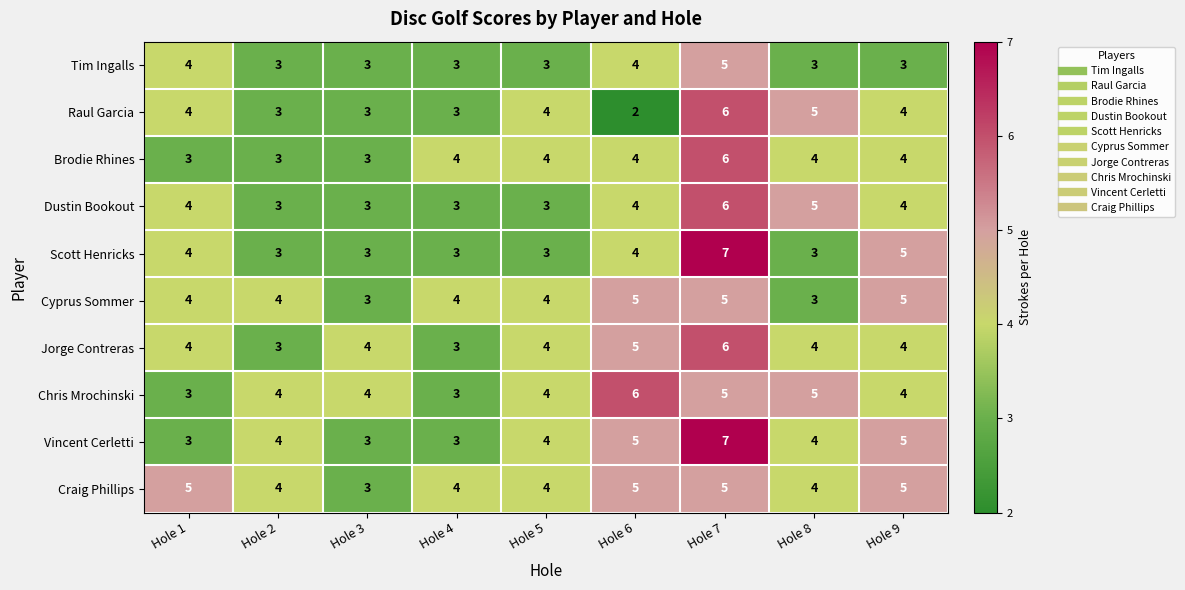

What is the average value of the Vincent Cerletti series?

4